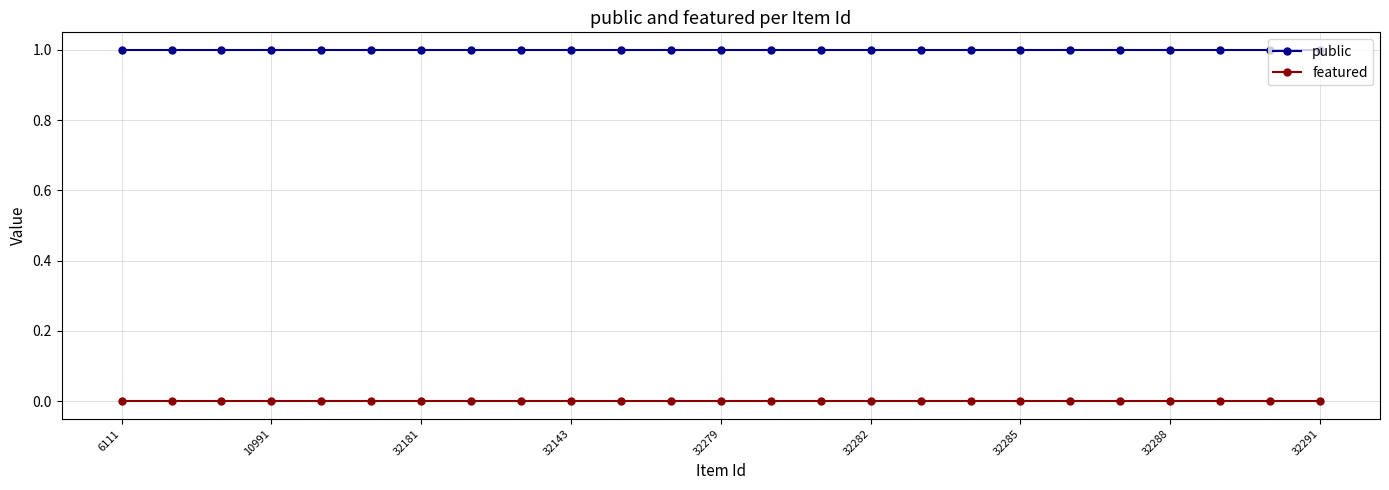

Which series has the largest total across all categories?

public